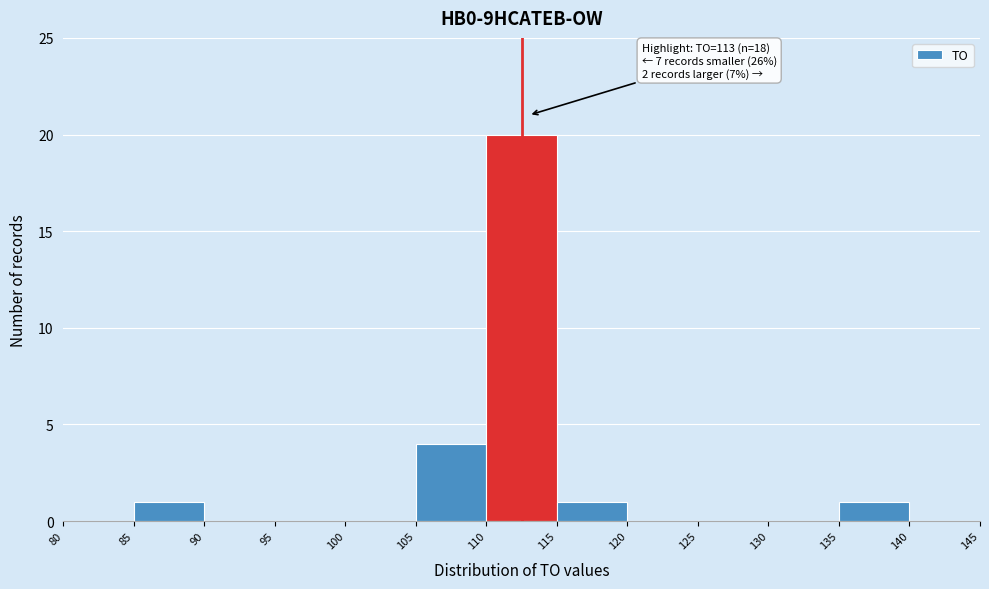

Which range on the x-axis has the tallest bar?

110 to 115